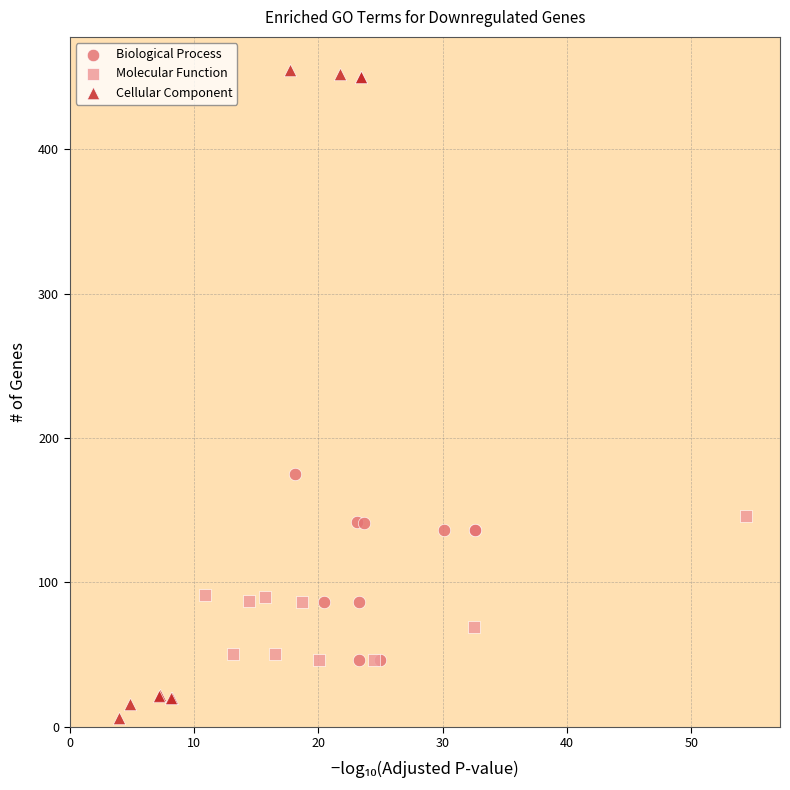

Which series has the largest Y range (max minus min)?

Cellular Component